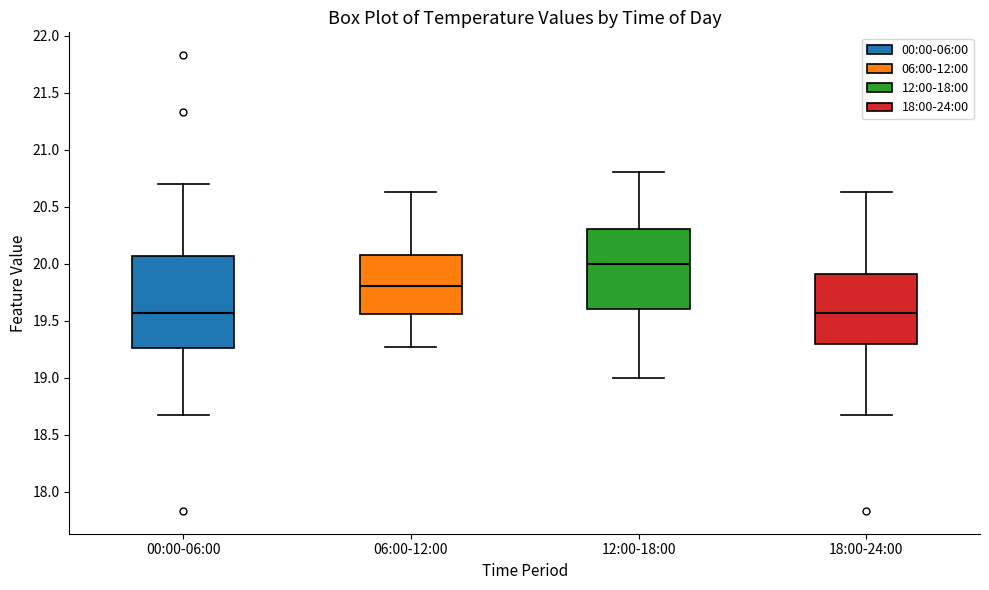

Where is the lower edge of the box for 12:00-18:00 on the y-axis? The values are not printed on the chart, so give them approximately, as read against the axis.

19.60